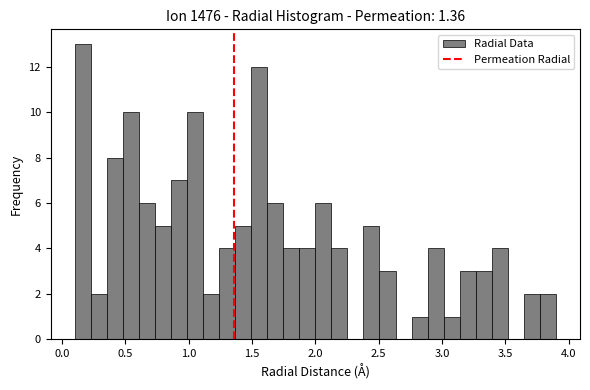

Read against the x-axis, roughly where is the centre of the tallest bar?

0.15